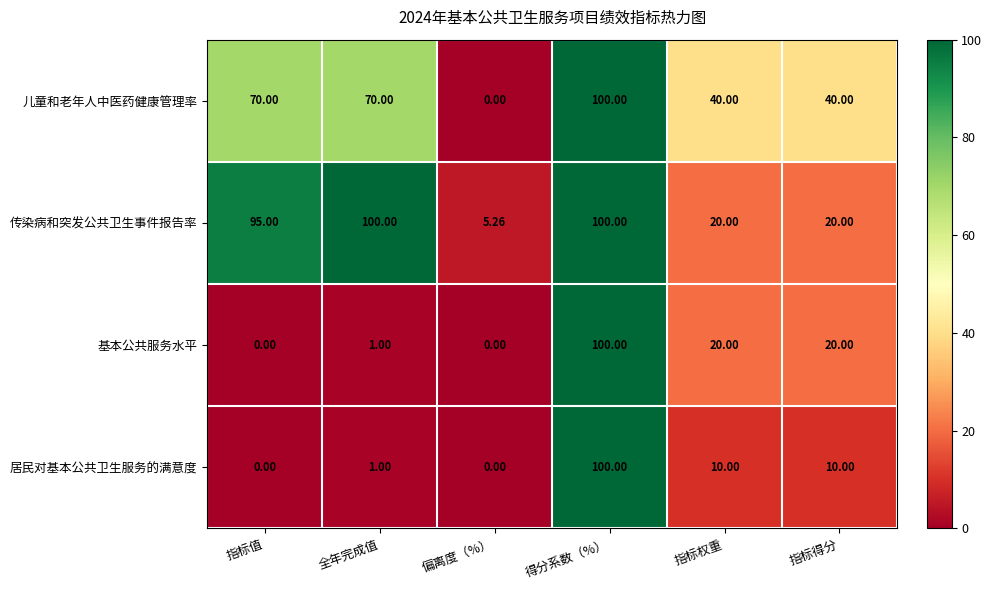

Is the value of 传染病和突发公共卫生事件报告率 at 偏离度（%） greater than the value of 基本公共服务水平 at 得分系数（%）?

No